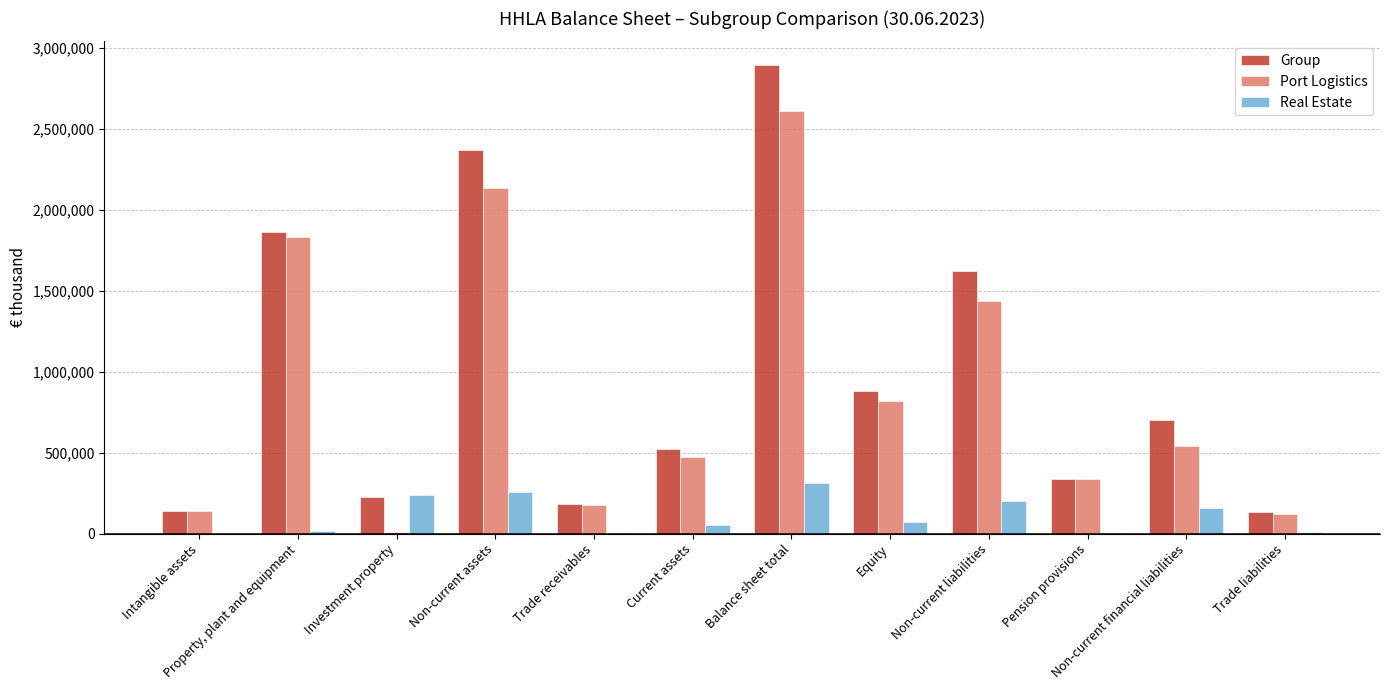

What is the difference between the Real Estate values at Non-current liabilities and Investment property?

34830